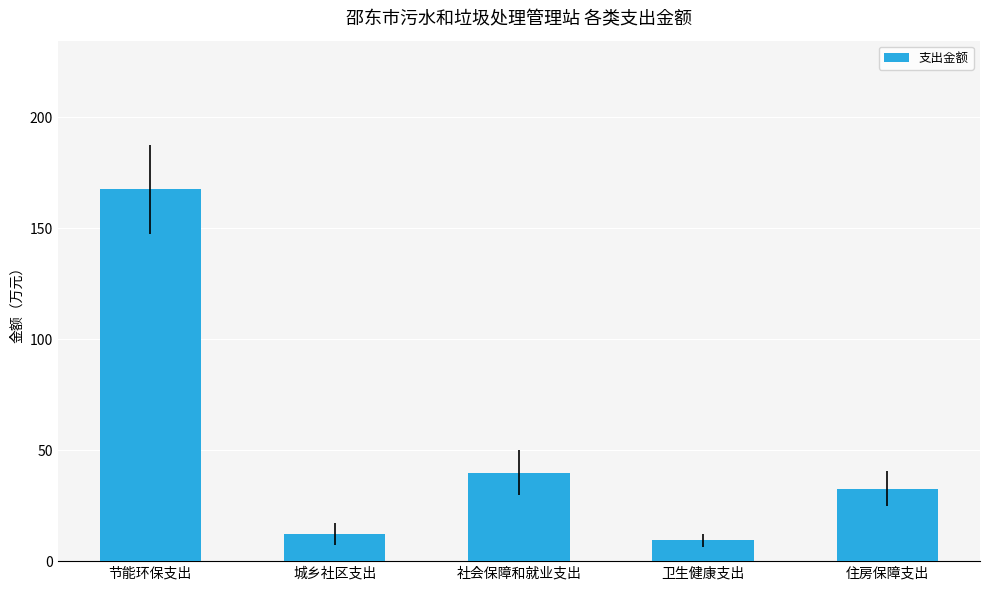

Reading left to right, transcribe all the data shown in this chart.

节能环保支出=167.5	城乡社区支出=12.3	社会保障和就业支出=39.9	卫生健康支出=9.4	住房保障支出=32.7